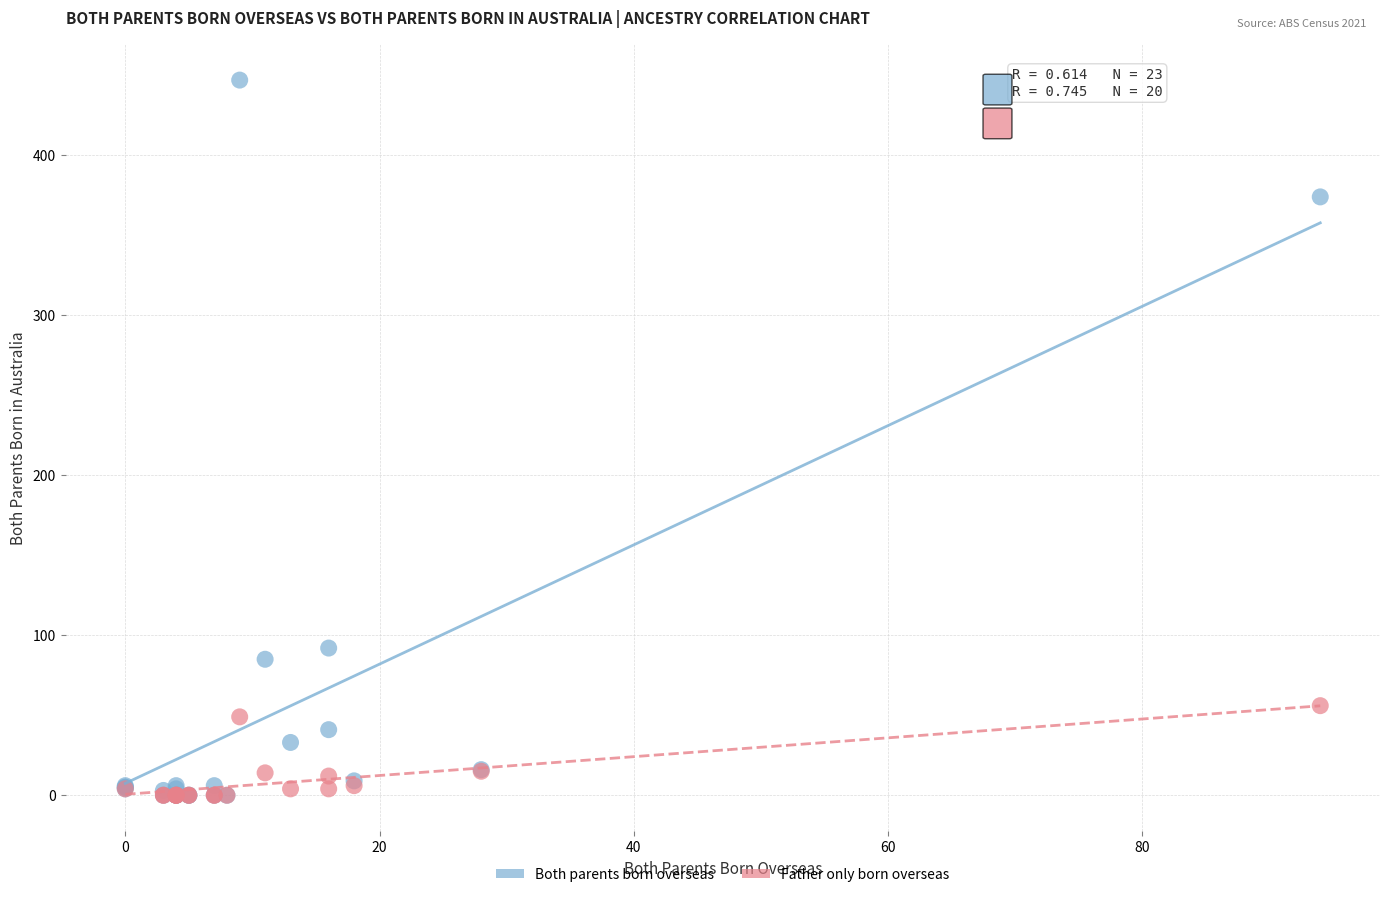

Which series has the widest spread of Y values?

Both parents born overseas